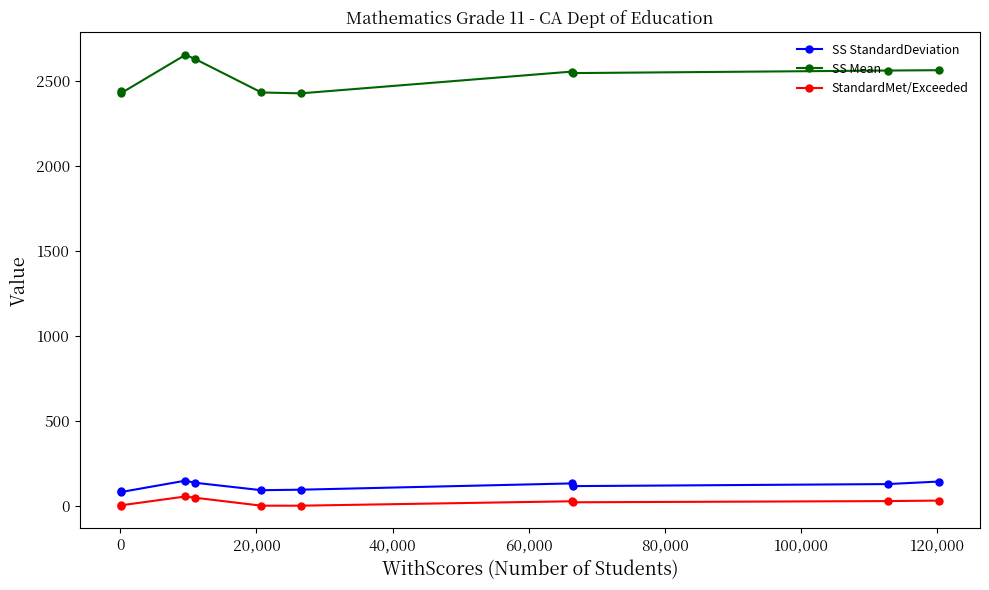

Does the chart have visible grid lines?

No